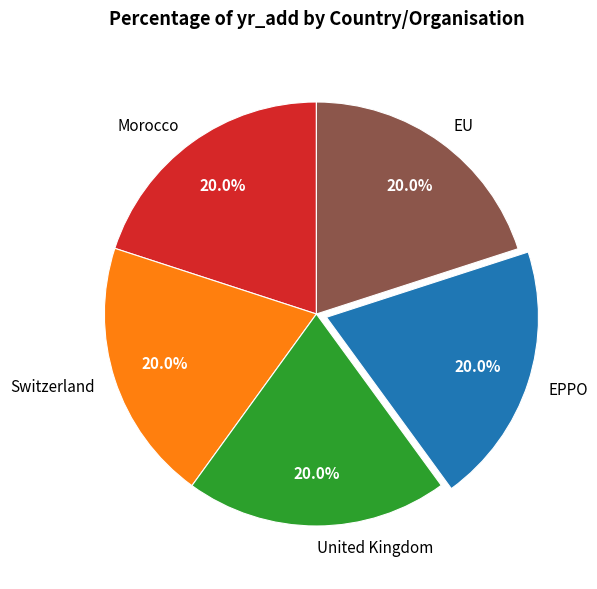

Approximately how many times larger is the value at EPPO compared to Morocco?

1.0